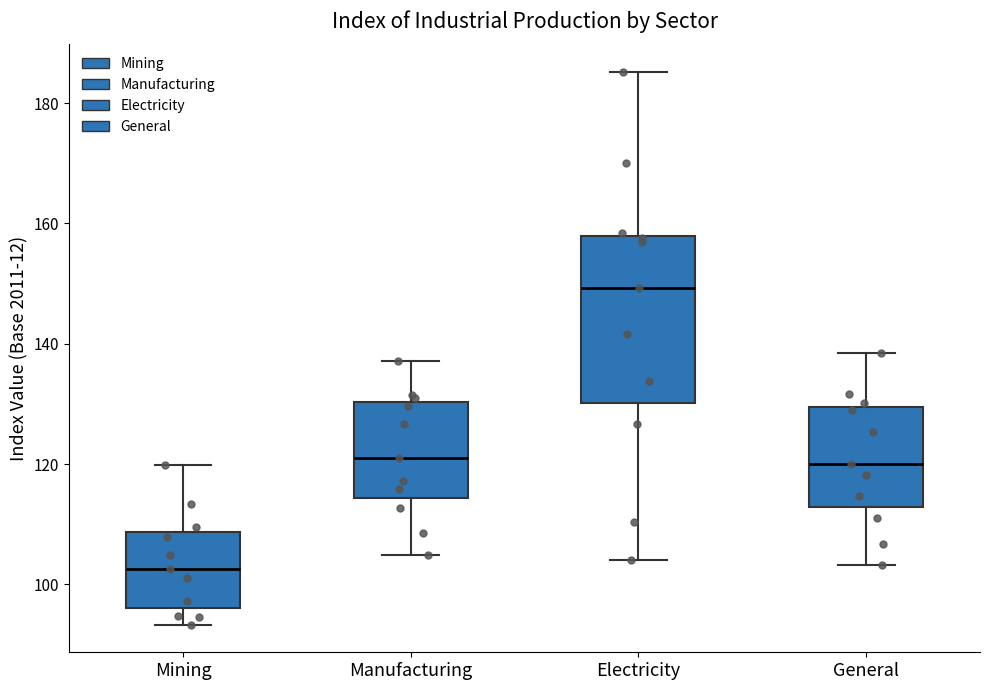

Comparing the boxes themselves (not the whiskers), which one is the tallest?

Electricity